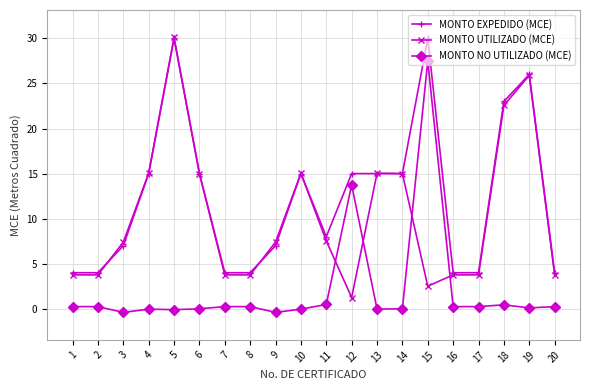

How many categories are shown in the chart?

20